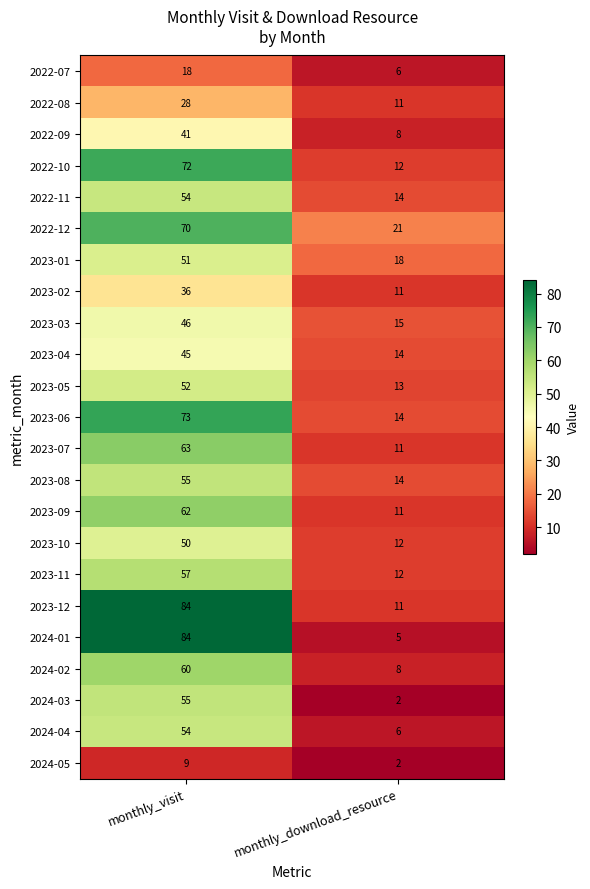

What is the difference between the maximum and minimum values in the 2024-04 series?

48